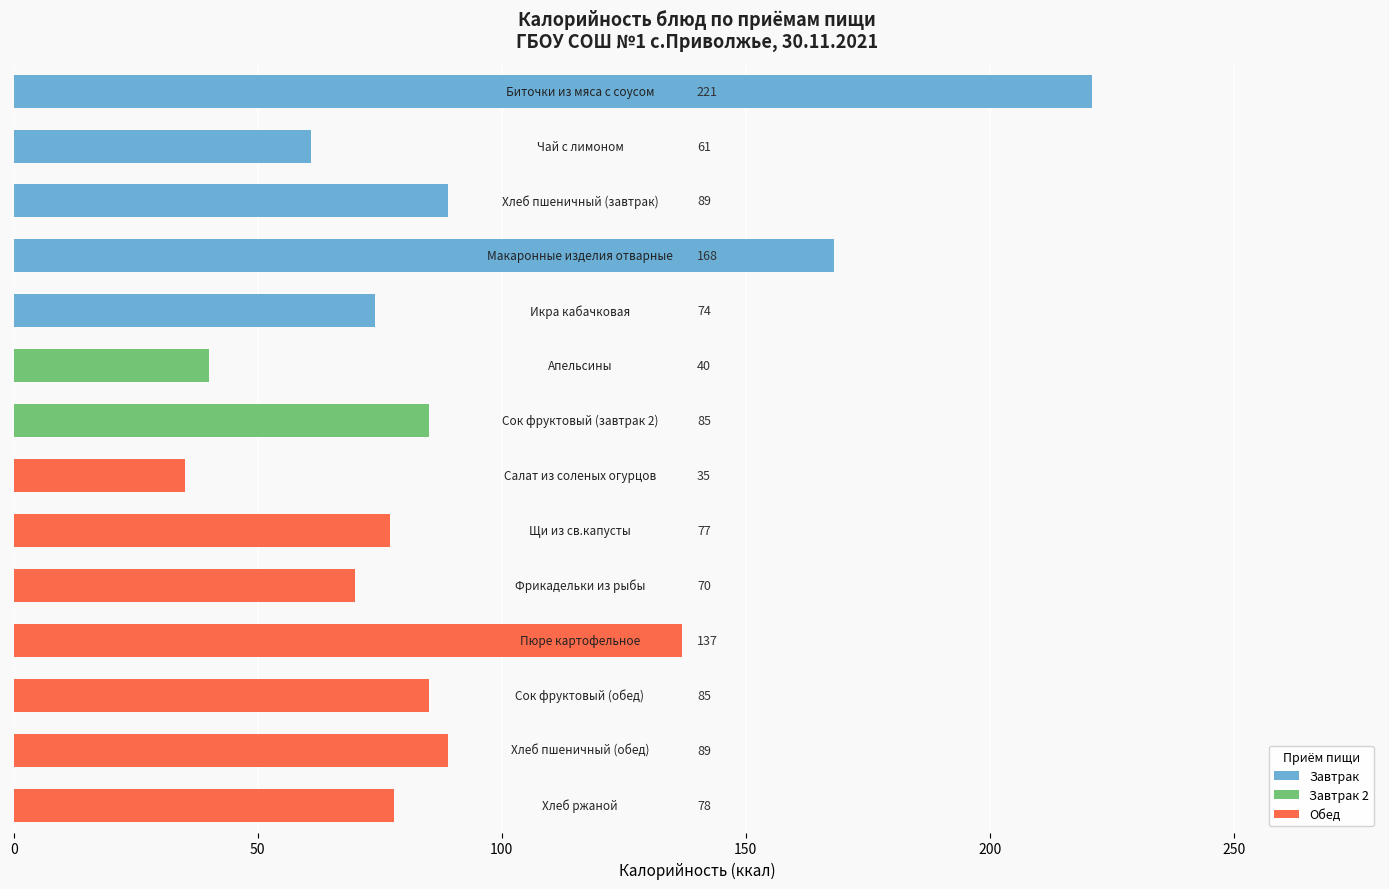

At which label does the data first exceed 85?

Биточки из мяса с соусом